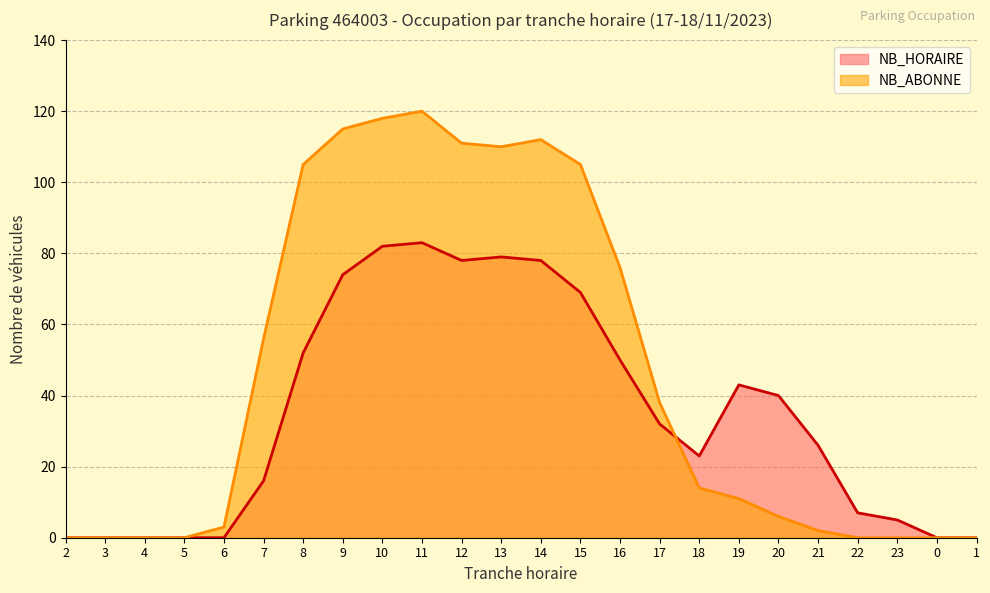

True or false: NB_ABONNE has a value of 14 at 18.

True